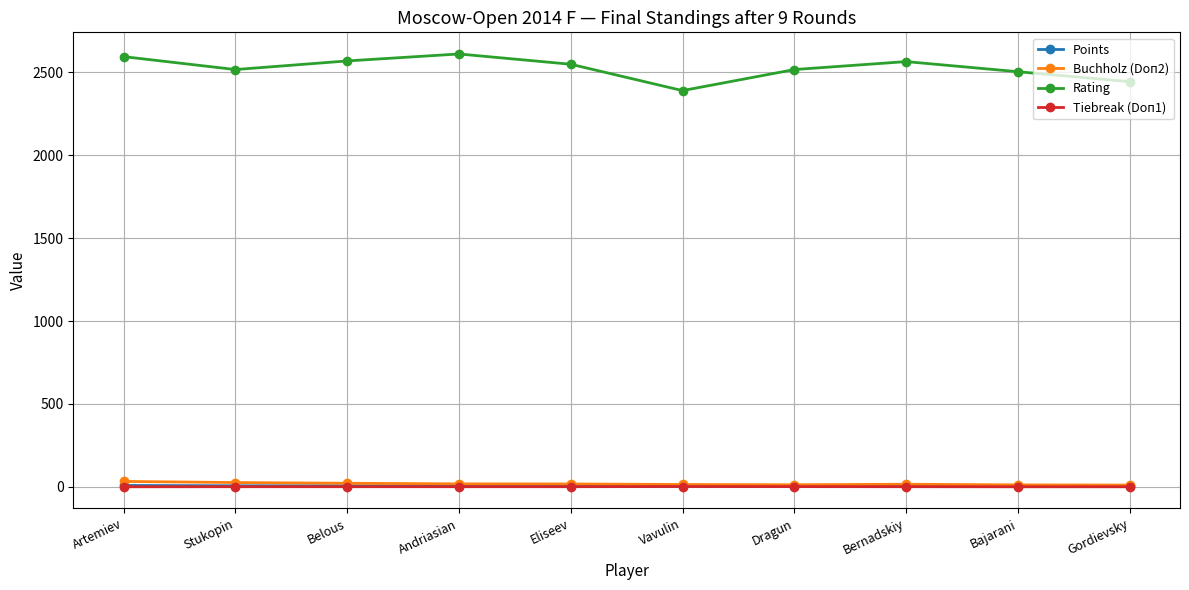

At which category does Rating reach its first local peak?

Andriasian